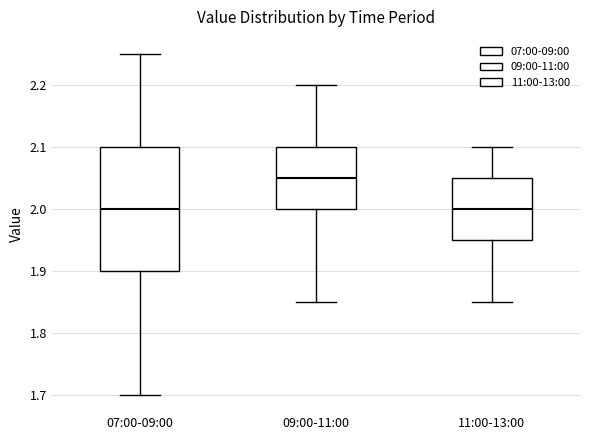

Reading left to right, transcribe this box plot: for each box, give where its median line is, the range the box spans, and where its two whiskers end, as read against the y-axis. The values are not printed on the chart, so give them approximately, as read against the axis.

07:00-09:00: median 2.00, box 1.90 to 2.10, whiskers 1.70 to 2.25
09:00-11:00: median 2.05, box 2.00 to 2.10, whiskers 1.85 to 2.20
11:00-13:00: median 2.00, box 1.95 to 2.05, whiskers 1.85 to 2.10